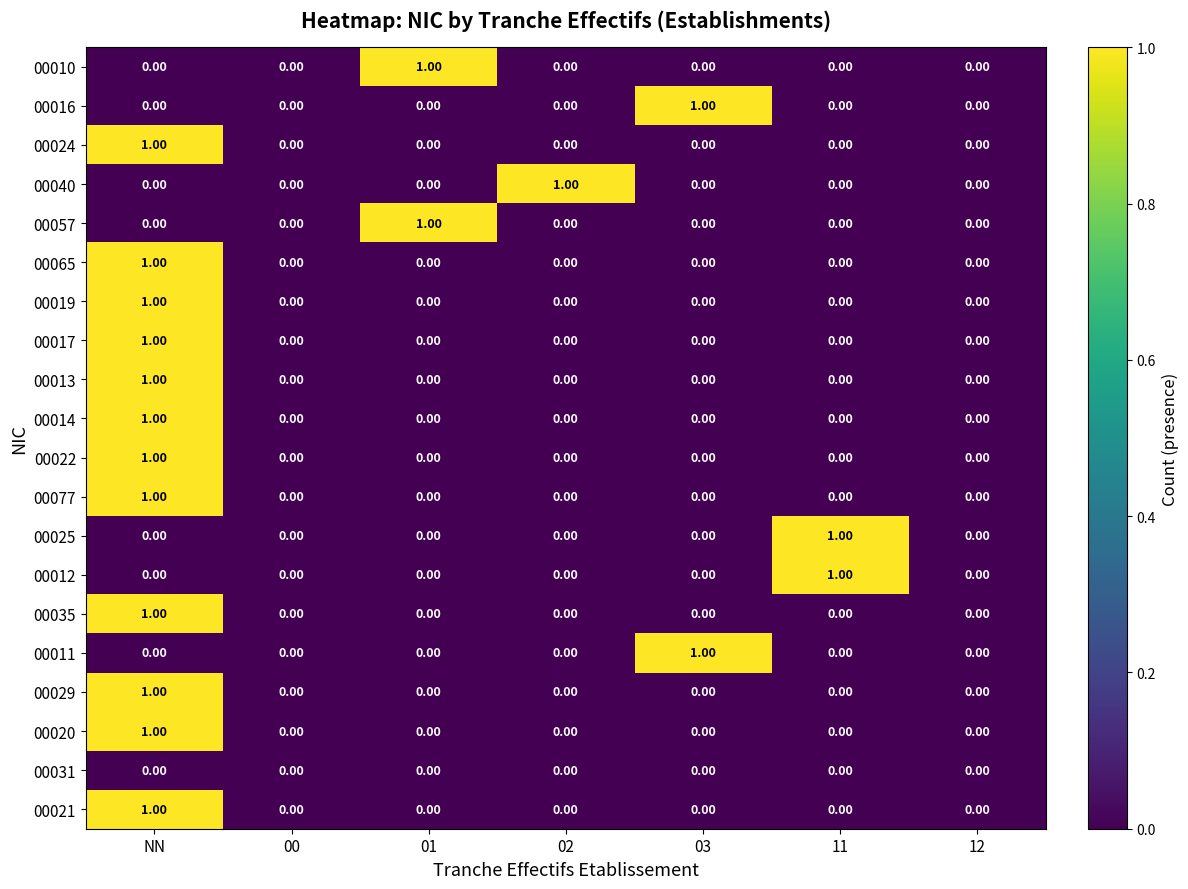

At which category is the sum across all series the highest?

NN